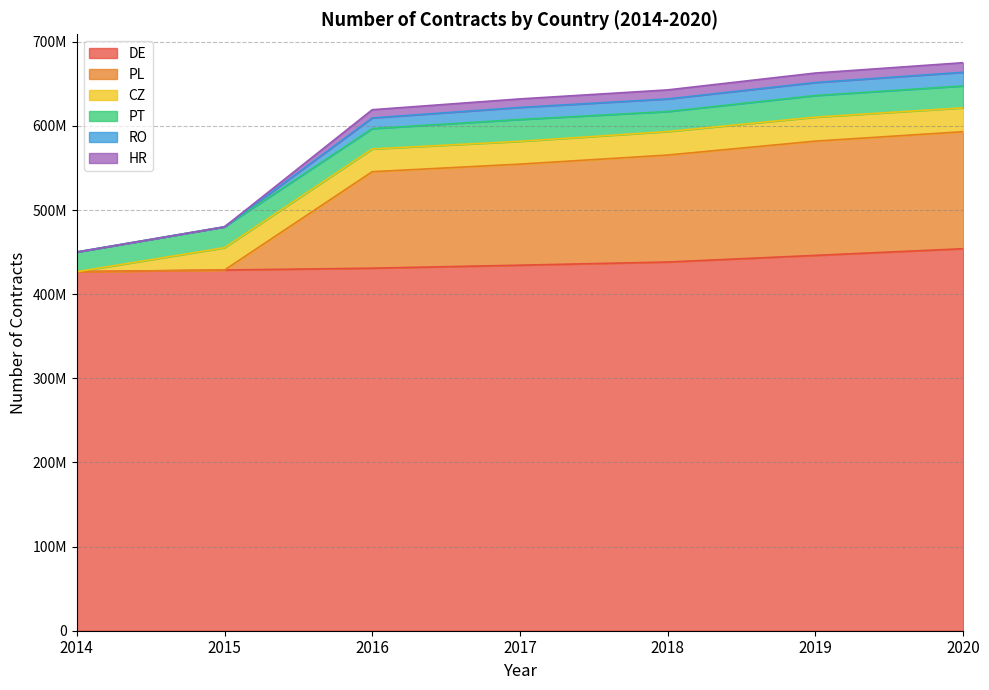

True or false: RO and PL intersect in this chart.

False